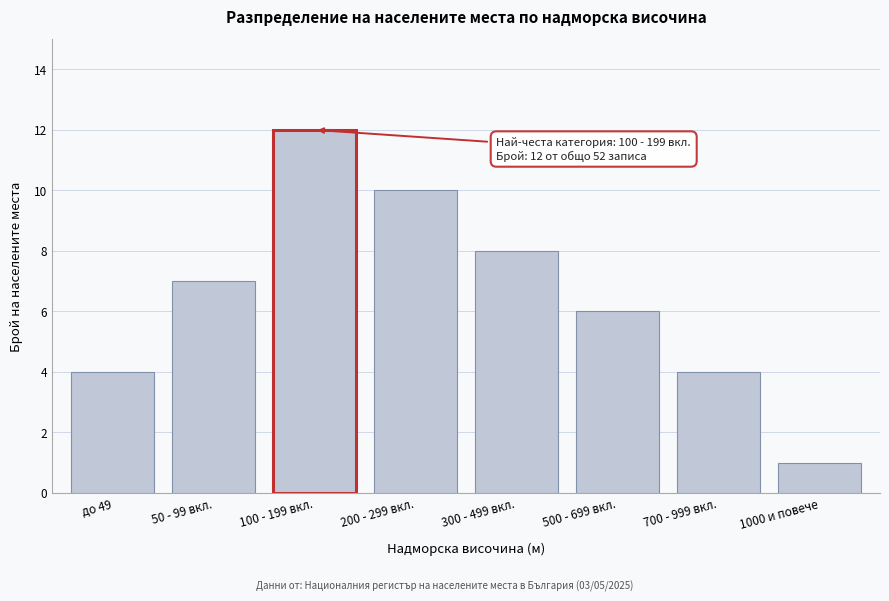

Reading left to right, transcribe all the data shown in this chart.

до 49=4	50 - 99 вкл.=7	100 - 199 вкл.=12	200 - 299 вкл.=10	300 - 499 вкл.=8	500 - 699 вкл.=6	700 - 999 вкл.=4	1000 и повече=1